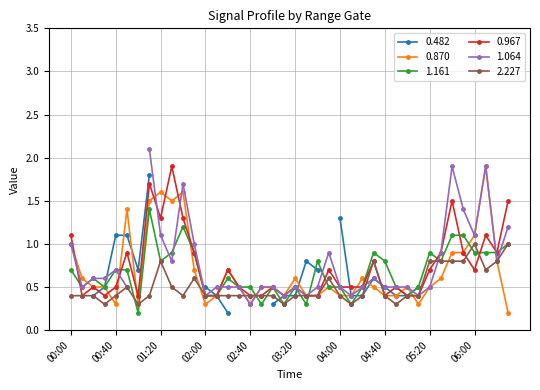

In 1.161, how many points are lower than both neighbors (excluding endpoints)?

10